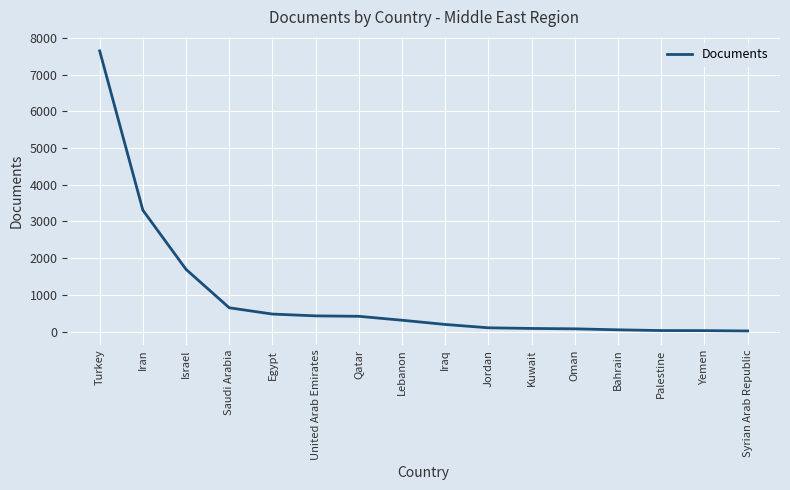

At which category does the chart reach its peak across all series?

Turkey